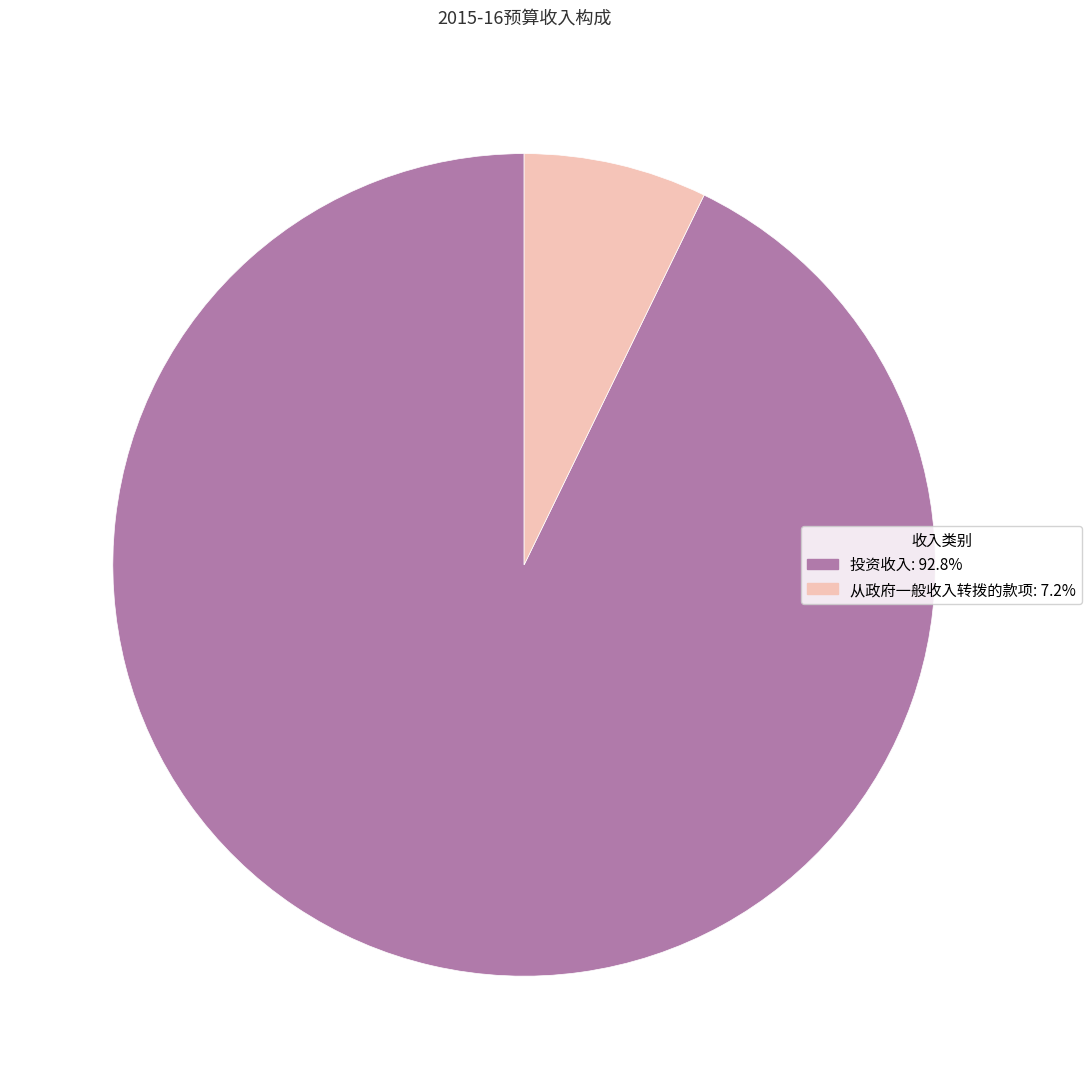

Which category accounts for the majority?

投资收入